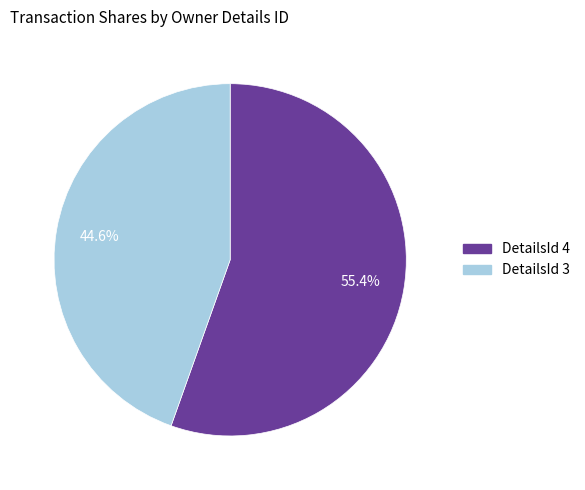

Does any single category account for the majority?

Yes